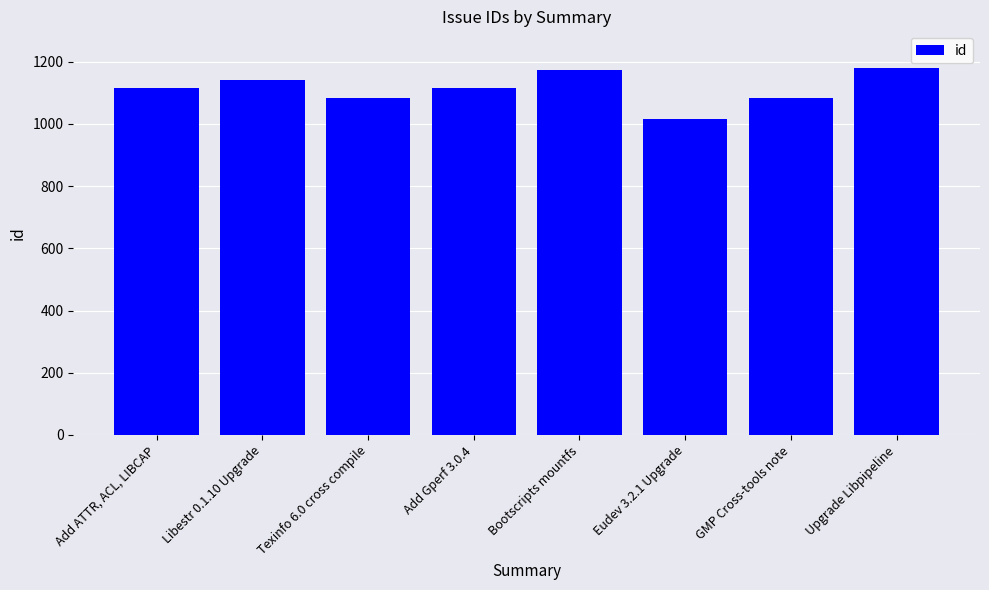

Are the bars horizontal?

No